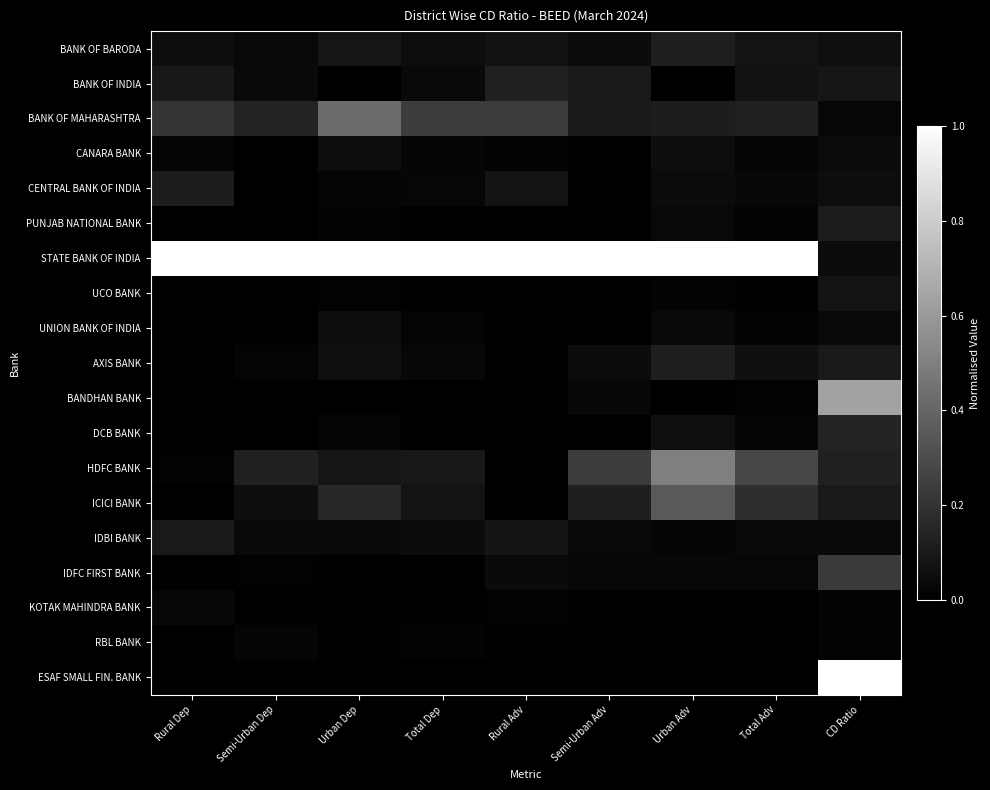

Reading left to right, extract all data points from this chart.

BANK OF BARODA: Rural Dep=0.1	Semi-Urban Dep=0.0	Urban Dep=0.1	Total Dep=0.1	Rural Adv=0.1	Semi-Urban Adv=0.0	Urban Adv=0.1	Total Adv=0.1	CD Ratio=0.1
BANK OF INDIA: Rural Dep=0.1	Semi-Urban Dep=0.0	Urban Dep=0.0	Total Dep=0.0	Rural Adv=0.1	Semi-Urban Adv=0.1	Urban Adv=0.0	Total Adv=0.1	CD Ratio=0.1
BANK OF MAHARASHTRA: Rural Dep=0.2	Semi-Urban Dep=0.1	Urban Dep=0.4	Total Dep=0.2	Rural Adv=0.2	Semi-Urban Adv=0.1	Urban Adv=0.1	Total Adv=0.1	CD Ratio=0.0
CANARA BANK: Rural Dep=0.0	Semi-Urban Dep=0.0	Urban Dep=0.1	Total Dep=0.0	Rural Adv=0.0	Semi-Urban Adv=0.0	Urban Adv=0.1	Total Adv=0.0	CD Ratio=0.0
CENTRAL BANK OF INDIA: Rural Dep=0.1	Semi-Urban Dep=0.0	Urban Dep=0.0	Total Dep=0.0	Rural Adv=0.1	Semi-Urban Adv=0.0	Urban Adv=0.0	Total Adv=0.0	CD Ratio=0.1
PUNJAB NATIONAL BANK: Rural Dep=0.0	Semi-Urban Dep=0.0	Urban Dep=0.0	Total Dep=0.0	Rural Adv=0.0	Semi-Urban Adv=0.0	Urban Adv=0.0	Total Adv=0.0	CD Ratio=0.1
STATE BANK OF INDIA: Rural Dep=1.0	Semi-Urban Dep=1.0	Urban Dep=1.0	Total Dep=1.0	Rural Adv=1.0	Semi-Urban Adv=1.0	Urban Adv=1.0	Total Adv=1.0	CD Ratio=0.0
UCO BANK: Rural Dep=0.0	Semi-Urban Dep=0.0	Urban Dep=0.0	Total Dep=0.0	Rural Adv=0.0	Semi-Urban Adv=0.0	Urban Adv=0.0	Total Adv=0.0	CD Ratio=0.1
UNION BANK OF INDIA: Rural Dep=0.0	Semi-Urban Dep=0.0	Urban Dep=0.1	Total Dep=0.0	Rural Adv=0.0	Semi-Urban Adv=0.0	Urban Adv=0.0	Total Adv=0.0	CD Ratio=0.0
AXIS BANK: Rural Dep=0.0	Semi-Urban Dep=0.0	Urban Dep=0.1	Total Dep=0.0	Rural Adv=0.0	Semi-Urban Adv=0.1	Urban Adv=0.1	Total Adv=0.1	CD Ratio=0.1
BANDHAN BANK: Rural Dep=0.0	Semi-Urban Dep=0.0	Urban Dep=0.0	Total Dep=0.0	Rural Adv=0.0	Semi-Urban Adv=0.0	Urban Adv=0.0	Total Adv=0.0	CD Ratio=0.6
DCB BANK: Rural Dep=0.0	Semi-Urban Dep=0.0	Urban Dep=0.0	Total Dep=0.0	Rural Adv=0.0	Semi-Urban Adv=0.0	Urban Adv=0.1	Total Adv=0.0	CD Ratio=0.1
HDFC BANK: Rural Dep=0.0	Semi-Urban Dep=0.1	Urban Dep=0.1	Total Dep=0.1	Rural Adv=0.0	Semi-Urban Adv=0.2	Urban Adv=0.5	Total Adv=0.3	CD Ratio=0.1
ICICI BANK: Rural Dep=0.0	Semi-Urban Dep=0.1	Urban Dep=0.2	Total Dep=0.1	Rural Adv=0.0	Semi-Urban Adv=0.1	Urban Adv=0.4	Total Adv=0.2	CD Ratio=0.1
IDBI BANK: Rural Dep=0.1	Semi-Urban Dep=0.0	Urban Dep=0.0	Total Dep=0.0	Rural Adv=0.1	Semi-Urban Adv=0.0	Urban Adv=0.0	Total Adv=0.0	CD Ratio=0.0
IDFC FIRST BANK: Rural Dep=0.0	Semi-Urban Dep=0.0	Urban Dep=0.0	Total Dep=0.0	Rural Adv=0.0	Semi-Urban Adv=0.0	Urban Adv=0.0	Total Adv=0.0	CD Ratio=0.2
KOTAK MAHINDRA BANK: Rural Dep=0.0	Semi-Urban Dep=0.0	Urban Dep=0.0	Total Dep=0.0	Rural Adv=0.0	Semi-Urban Adv=0.0	Urban Adv=0.0	Total Adv=0.0	CD Ratio=0.0
RBL BANK: Rural Dep=0.0	Semi-Urban Dep=0.0	Urban Dep=0.0	Total Dep=0.0	Rural Adv=0.0	Semi-Urban Adv=0.0	Urban Adv=0.0	Total Adv=0.0	CD Ratio=0.0
ESAF SMALL FIN. BANK: Rural Dep=0.0	Semi-Urban Dep=0.0	Urban Dep=0.0	Total Dep=0.0	Rural Adv=0.0	Semi-Urban Adv=0.0	Urban Adv=0.0	Total Adv=0.0	CD Ratio=1.0